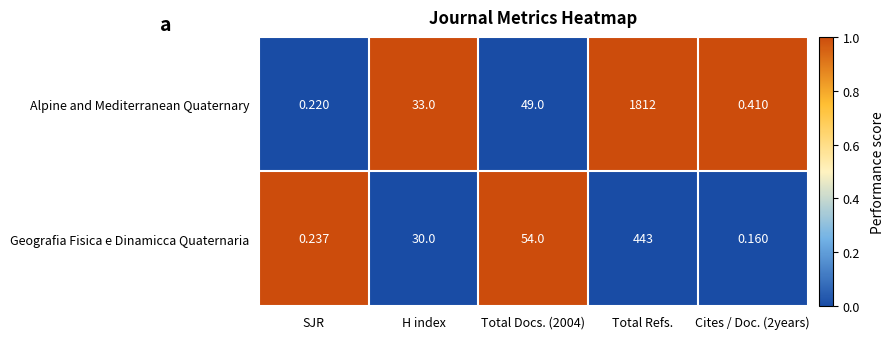

Rank the series at SJR from lowest to highest value.

Alpine and Mediterranean Quaternary, Geografia Fisica e Dinamicca Quaternaria